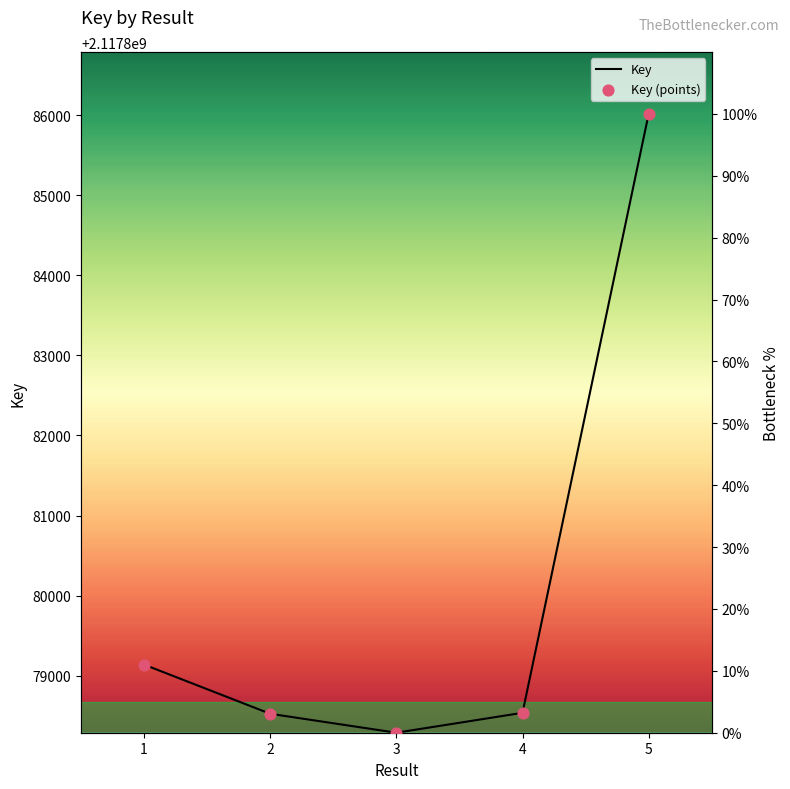

Which series has the largest Y range (max minus min)?

Key